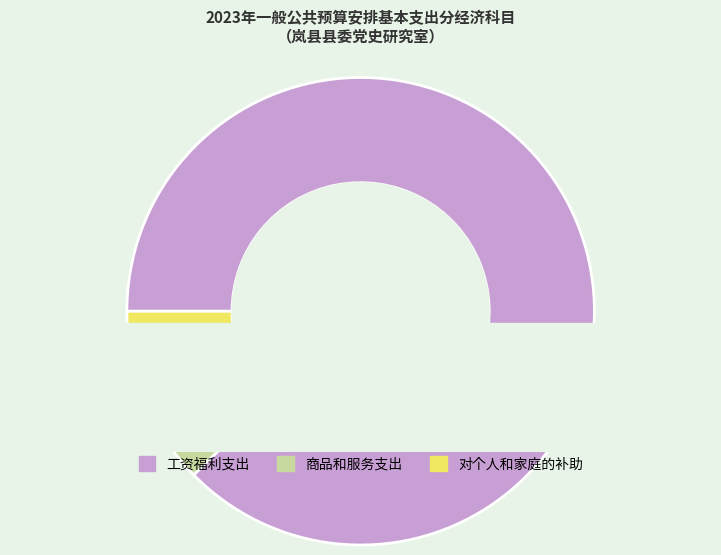

What is the smallest slice in the pie chart?

对个人和家庭的补助